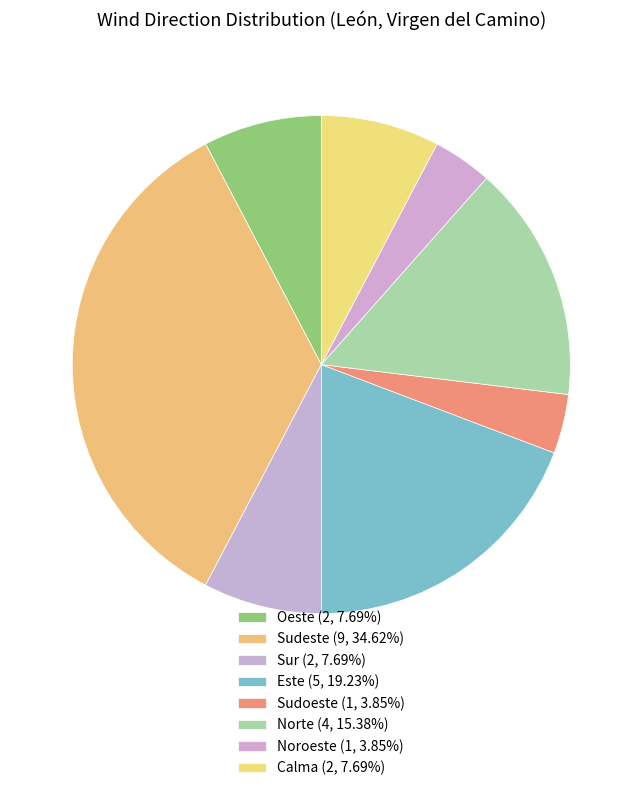

Count the number of slices in the pie.

8